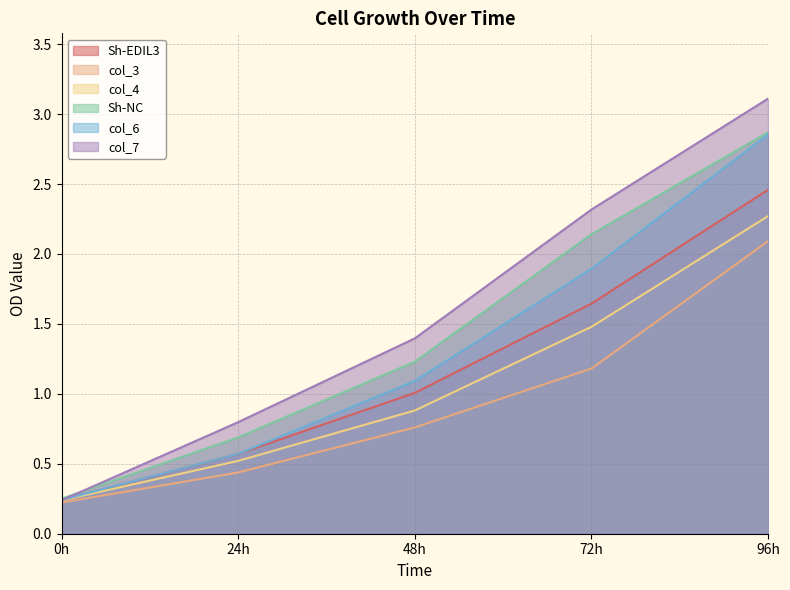

True or false: Sh-EDIL3 has more than 0 interior local peaks.

False